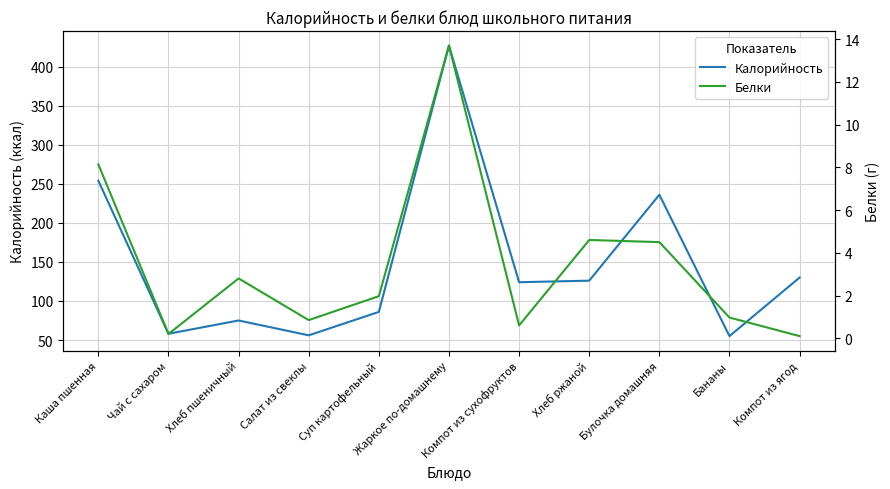

How many lines are shown in the chart?

2